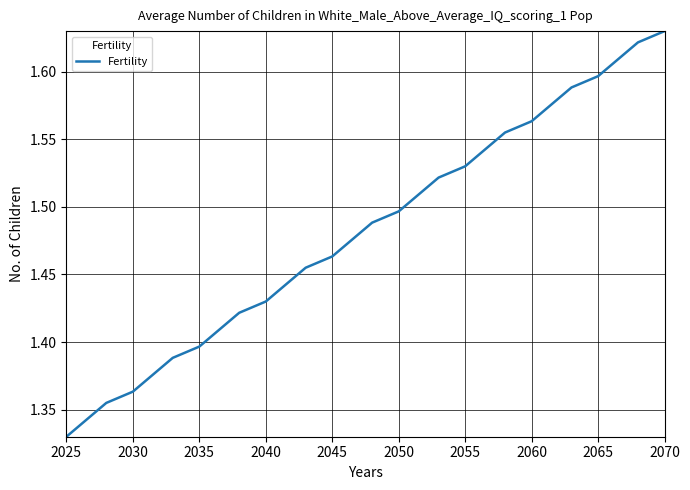

Which label corresponds to the smallest value in the chart?

2025